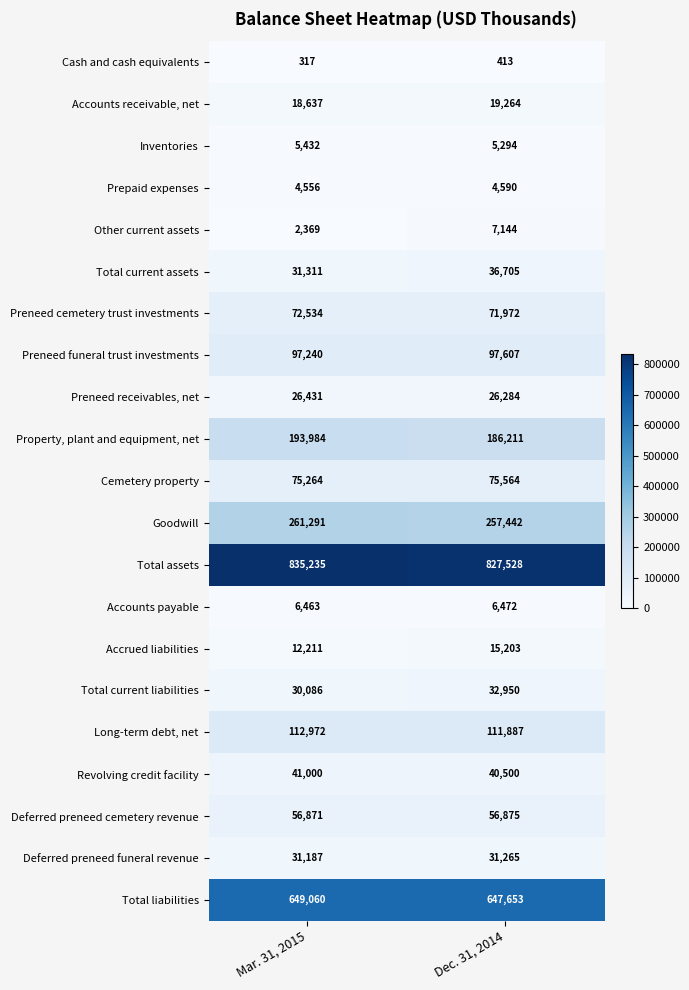

The value of Other current assets at Mar. 31, 2015 is 4092. True or false?

False